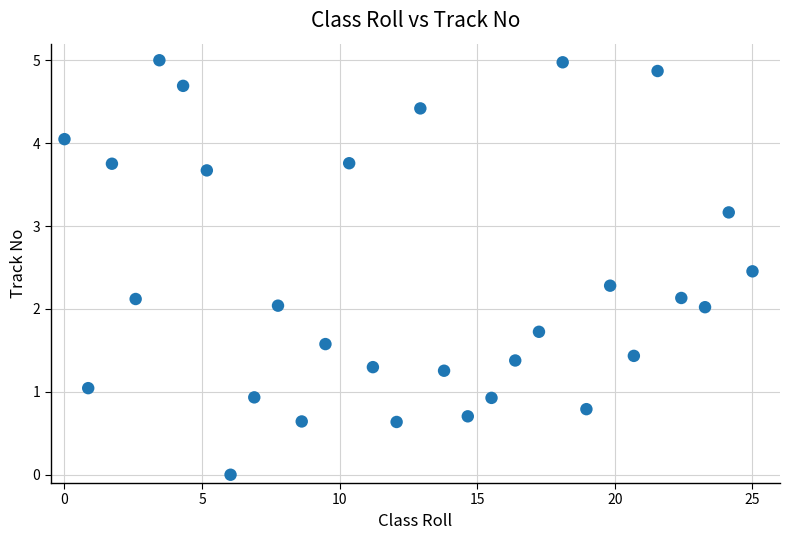

What is the range of Y values (max minus min)?

5.0